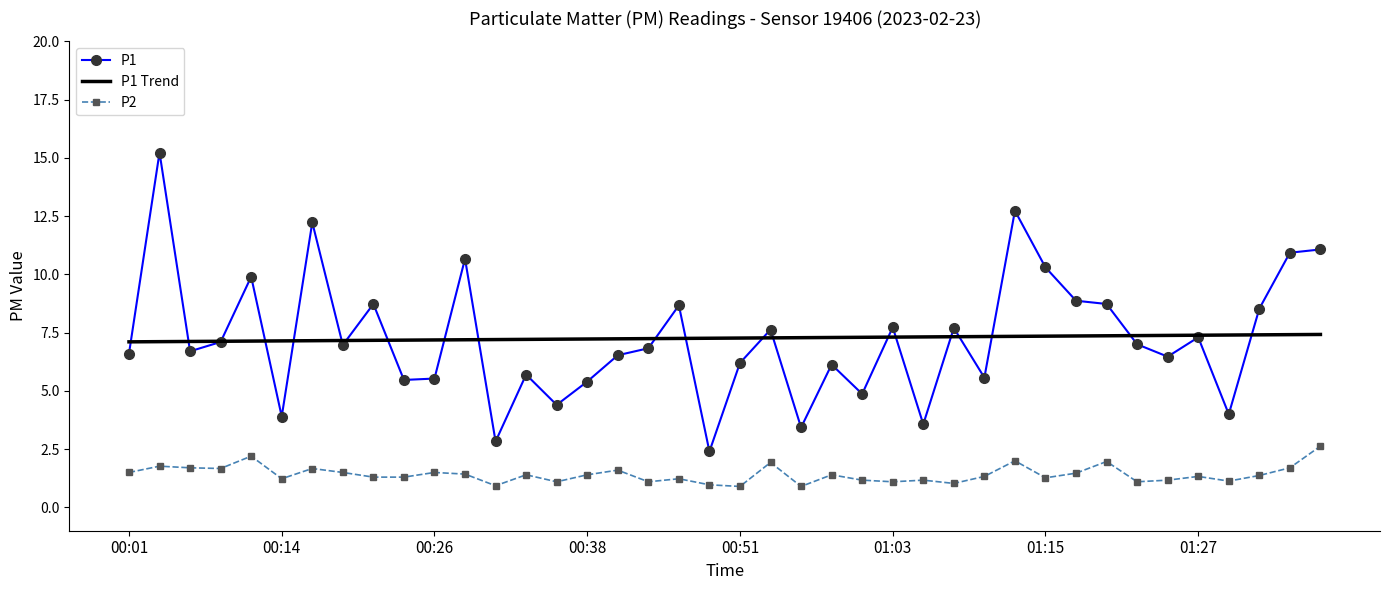

True or false: P2 has more than 0 points higher than both neighbors.

True